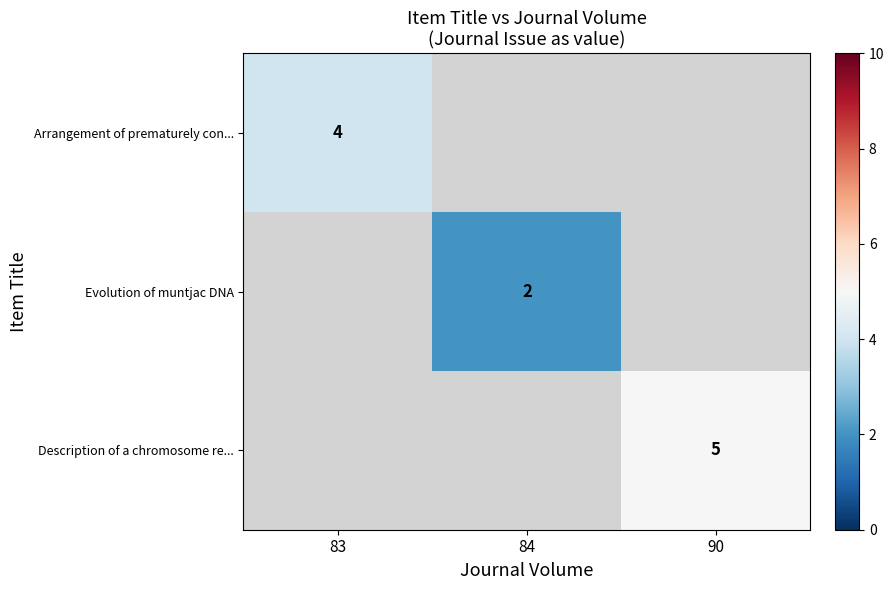

The value of Evolution of muntjac DNA at 84 is 3. True or false?

False